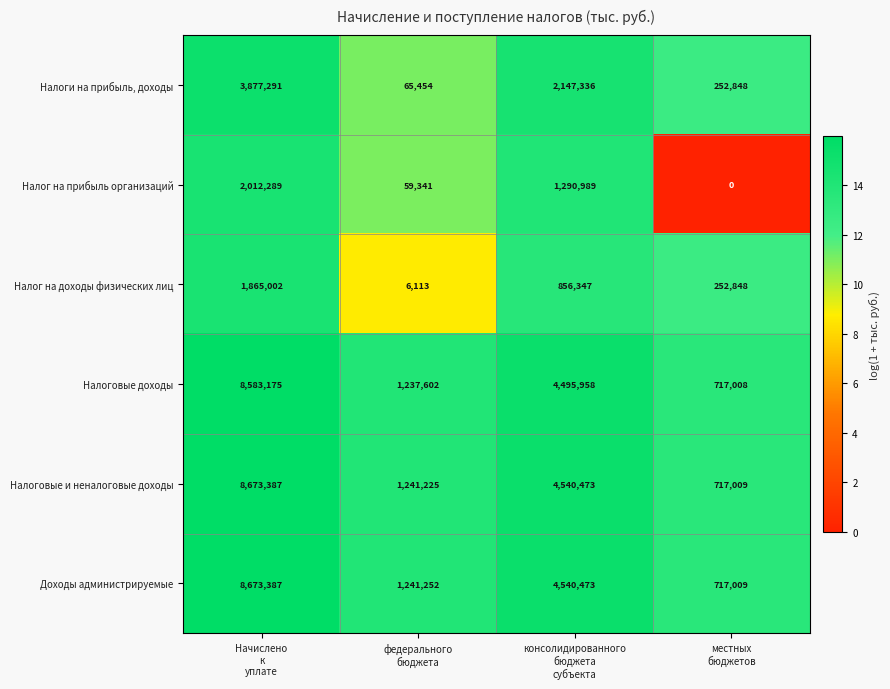

At how many categories does at least one series exceed 10?

4